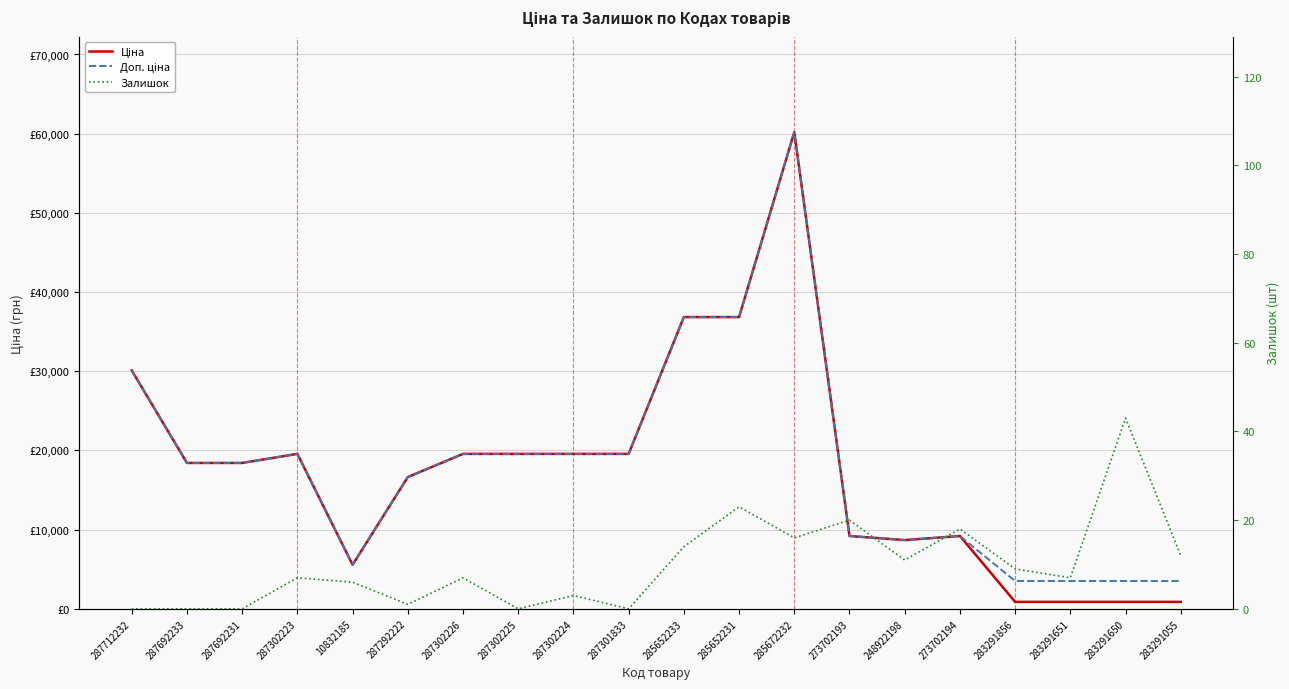

Which category has the lowest value in the Залишок series?

287712232